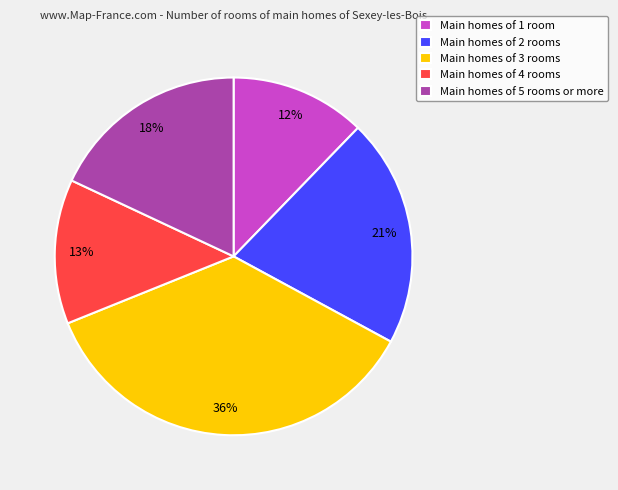

How many slices are in this pie chart?

5